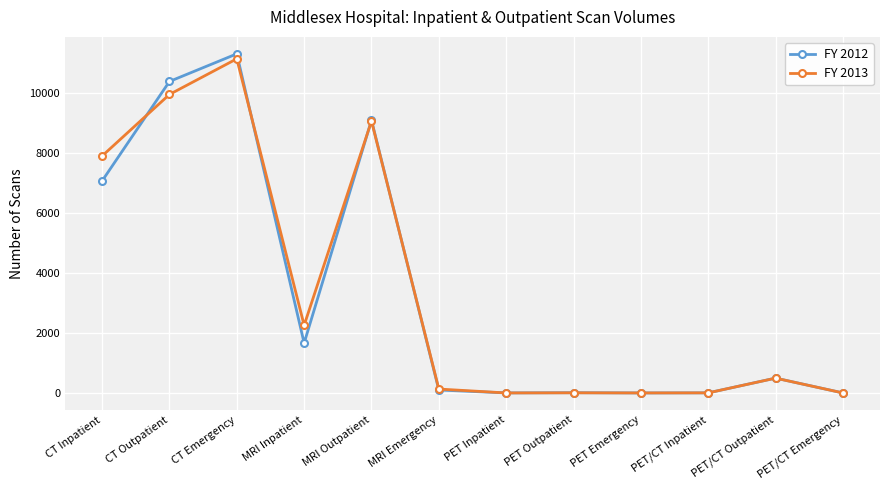

Which series changed the most between CT Emergency and MRI Inpatient?

FY 2012